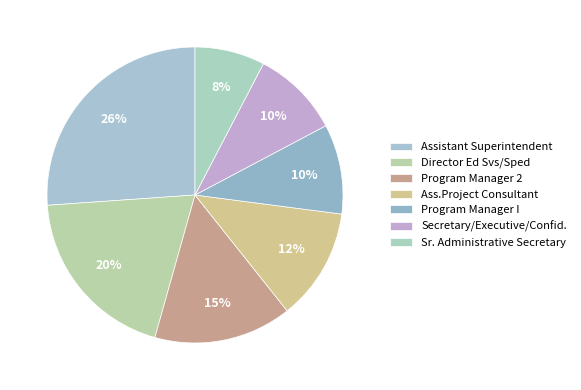

Does Ass.Project Consultant account for over 50% of the chart?

No